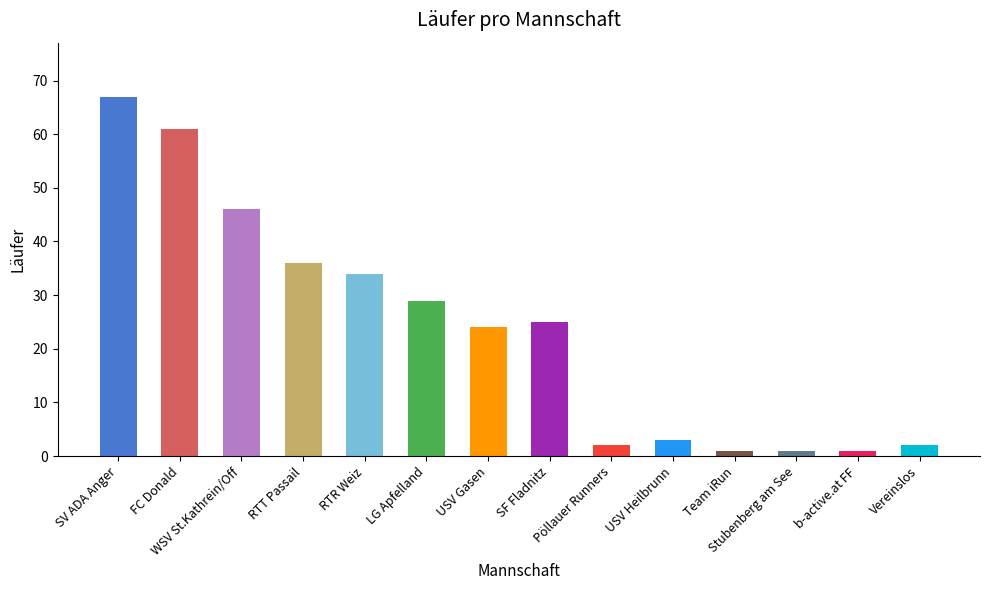

What is the greatest value displayed?

67